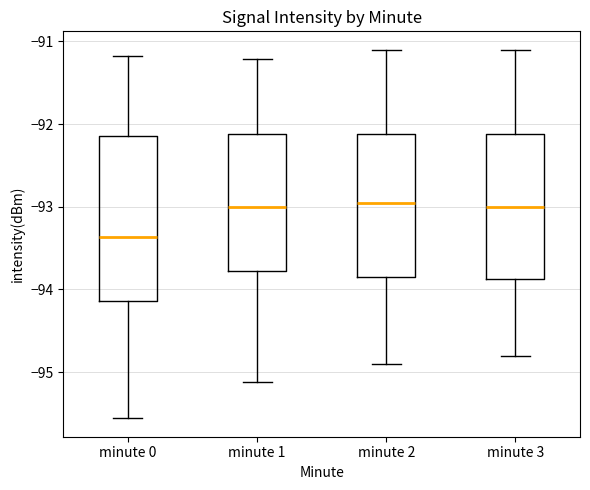

Reading left to right, transcribe this box plot: for each box, give where its median line is, the range the box spans, and where its two whiskers end, as read against the y-axis. The values are not printed on the chart, so give them approximately, as read against the axis.

minute 0: median -93.4, box -94.1 to -92.1, whiskers -95.6 to -91.2
minute 1: median -93.0, box -93.8 to -92.1, whiskers -95.1 to -91.2
minute 2: median -92.9, box -93.8 to -92.1, whiskers -94.9 to -91.1
minute 3: median -93.0, box -93.9 to -92.1, whiskers -94.8 to -91.1